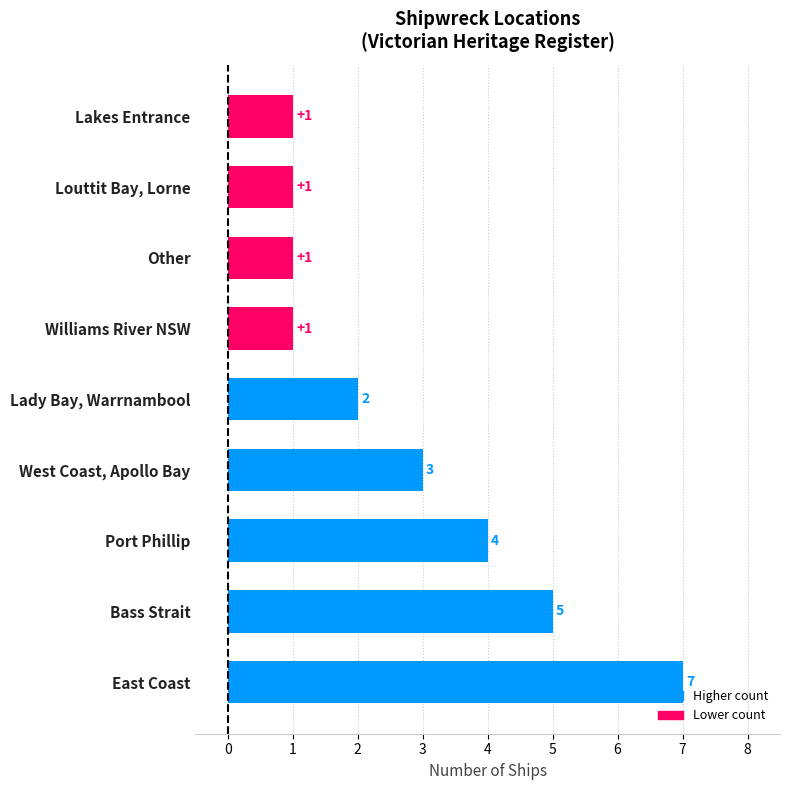

What is the sum of the values at Other and Lady Bay, Warrnambool?

3